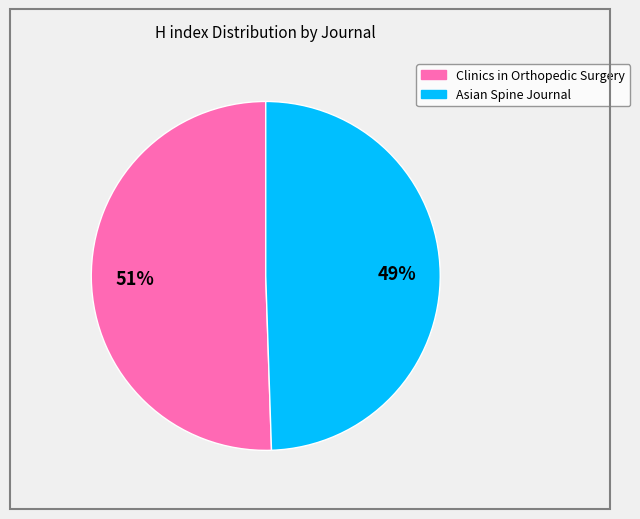

Which category has the smallest portion of the pie?

Asian Spine Journal